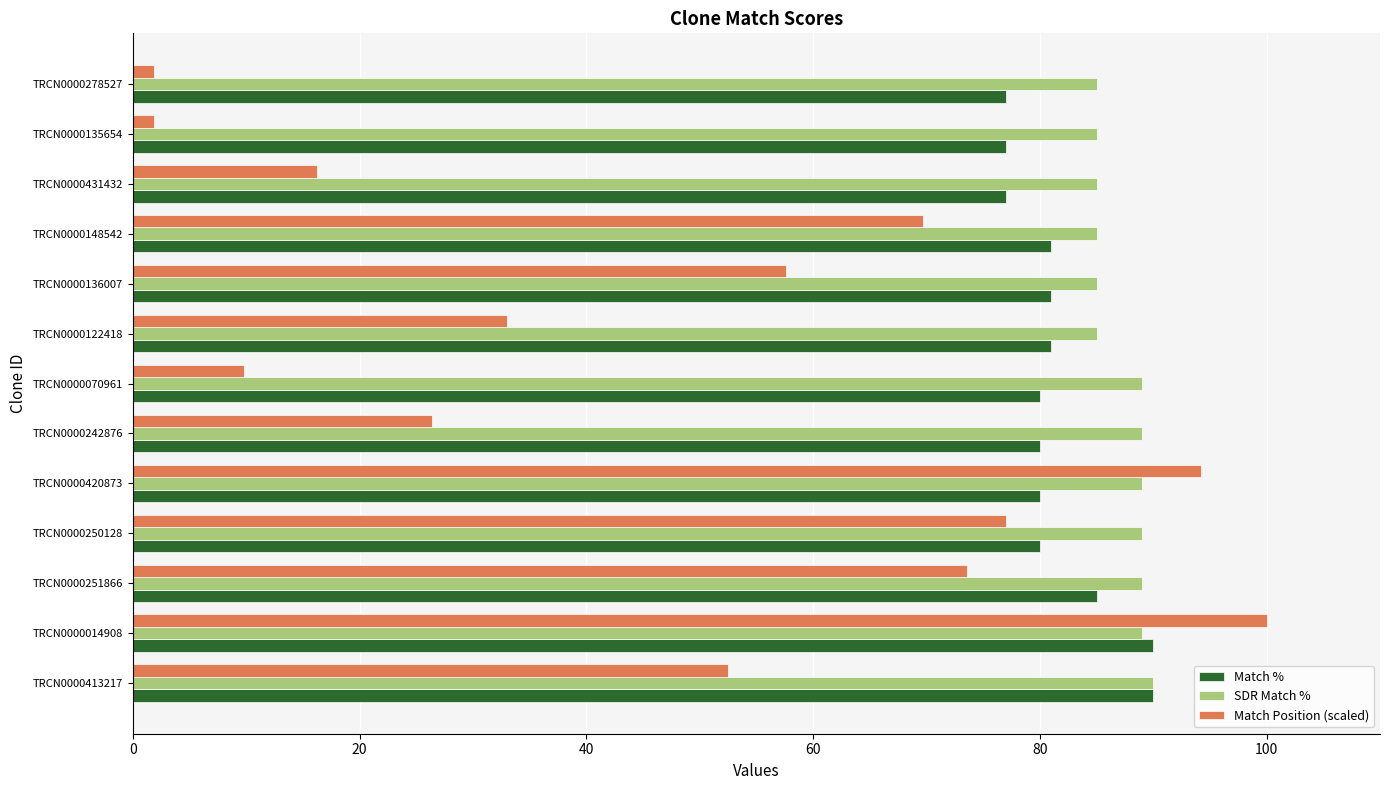

The Match Position (scaled) series shows 35.2 at TRCN0000251866. True or false?

False